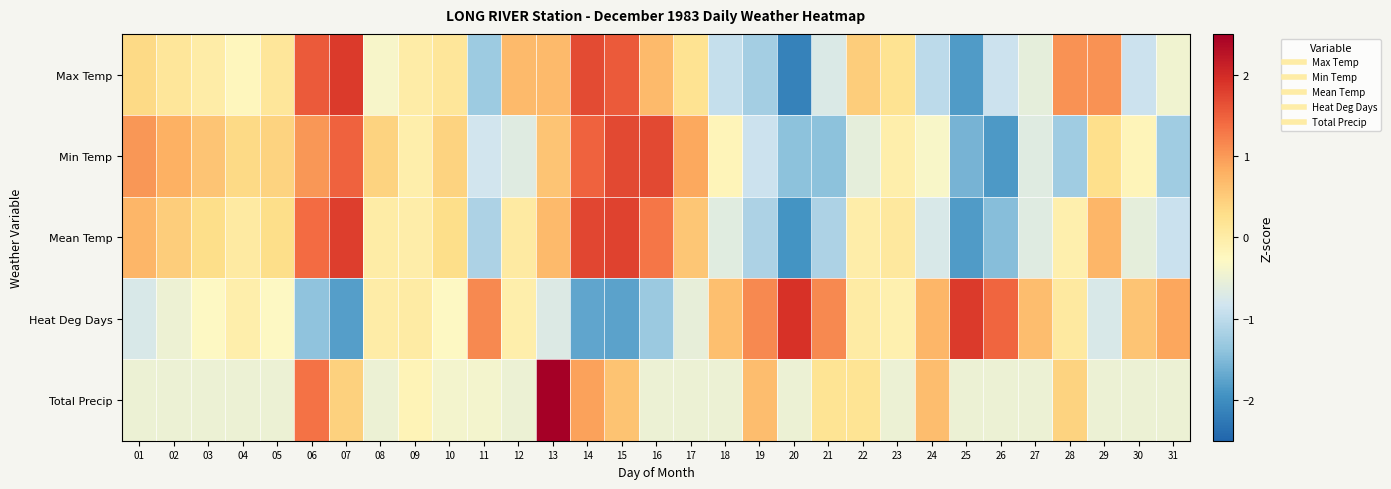

What is the maximum value shown in the chart?

4.7